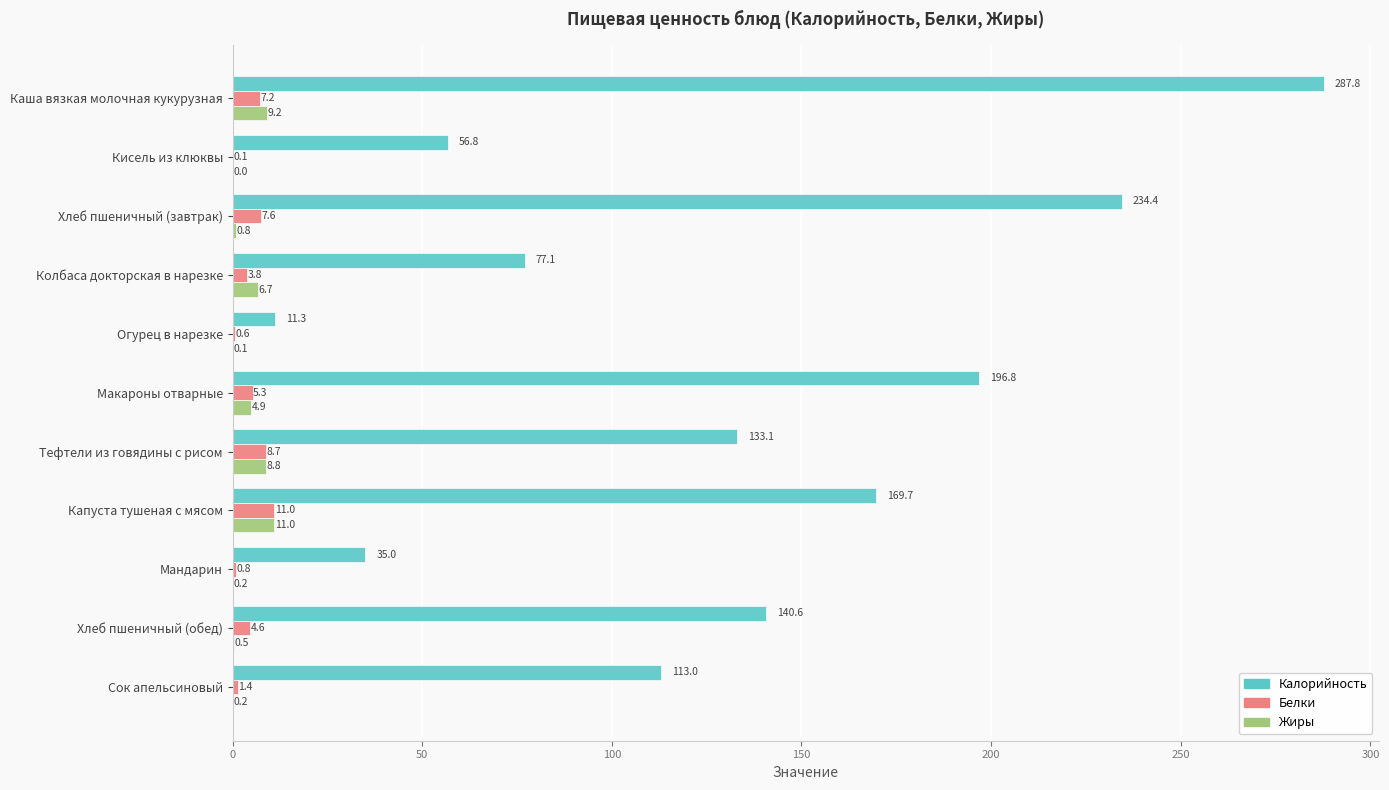

What is the approximate value of Калорийность at Макароны отварные?

196.8